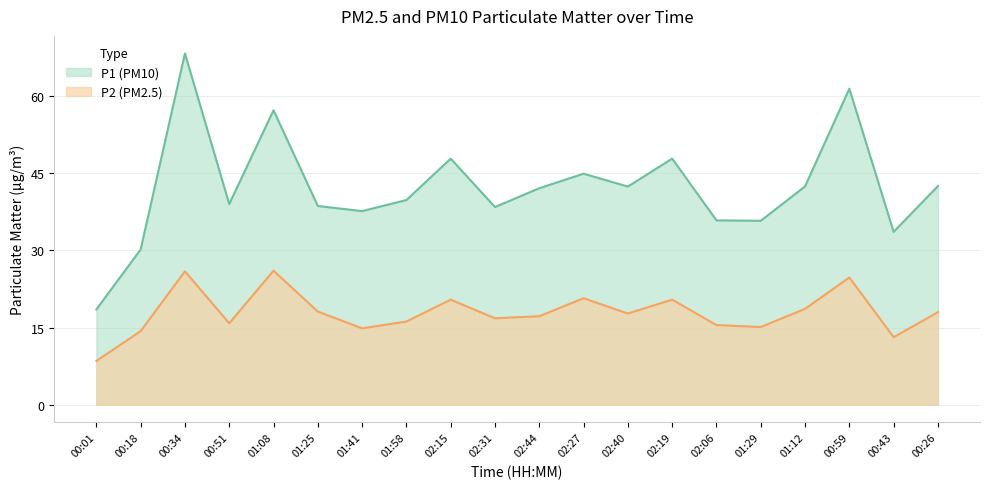

The P1 series shows 38.4 at 02:31. True or false?

True